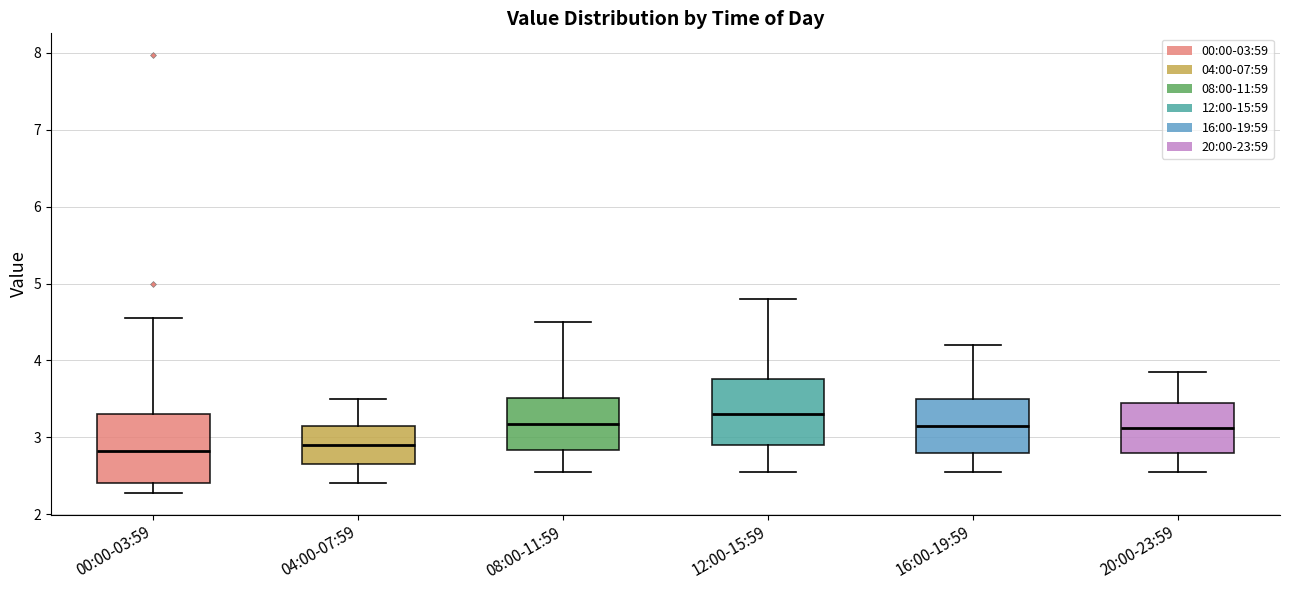

Reading left to right, read every box against the y-axis: the position of its median line, the range the box covers, and the ends of its whiskers. The values are not printed on the chart, so give them approximately, as read against the axis.

00:00-03:59: median 2.8, box 2.4 to 3.3, whiskers 2.3 to 4.6
04:00-07:59: median 2.9, box 2.7 to 3.2, whiskers 2.4 to 3.5
08:00-11:59: median 3.2, box 2.8 to 3.5, whiskers 2.6 to 4.5
12:00-15:59: median 3.3, box 2.9 to 3.8, whiskers 2.6 to 4.8
16:00-19:59: median 3.2, box 2.8 to 3.5, whiskers 2.6 to 4.2
20:00-23:59: median 3.1, box 2.8 to 3.5, whiskers 2.6 to 3.9